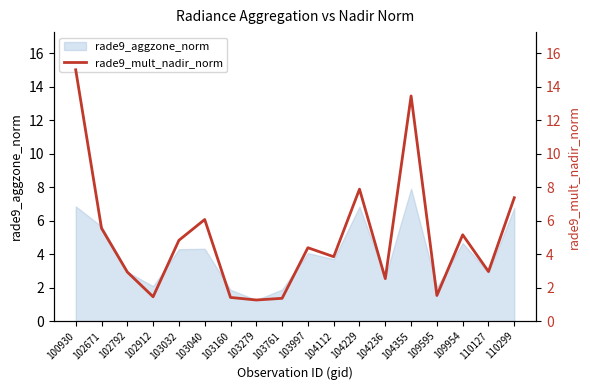

Is it true that the value at 102671 is 3.4?

False